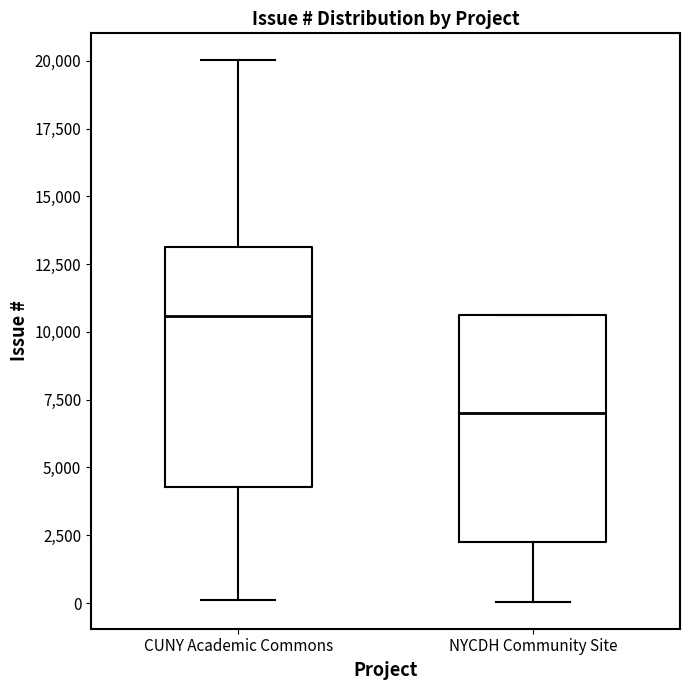

Reading left to right, transcribe this box plot: for each box, give where its median line is, the range the box spans, and where its two whiskers end, as read against the y-axis. The values are not printed on the chart, so give them approximately, as read against the axis.

CUNY Academic Commons: median 10500, box 4500 to 13000, whiskers 0 to 20000
NYCDH Community Site: median 7000, box 2500 to 10500, whiskers 0 to 10500